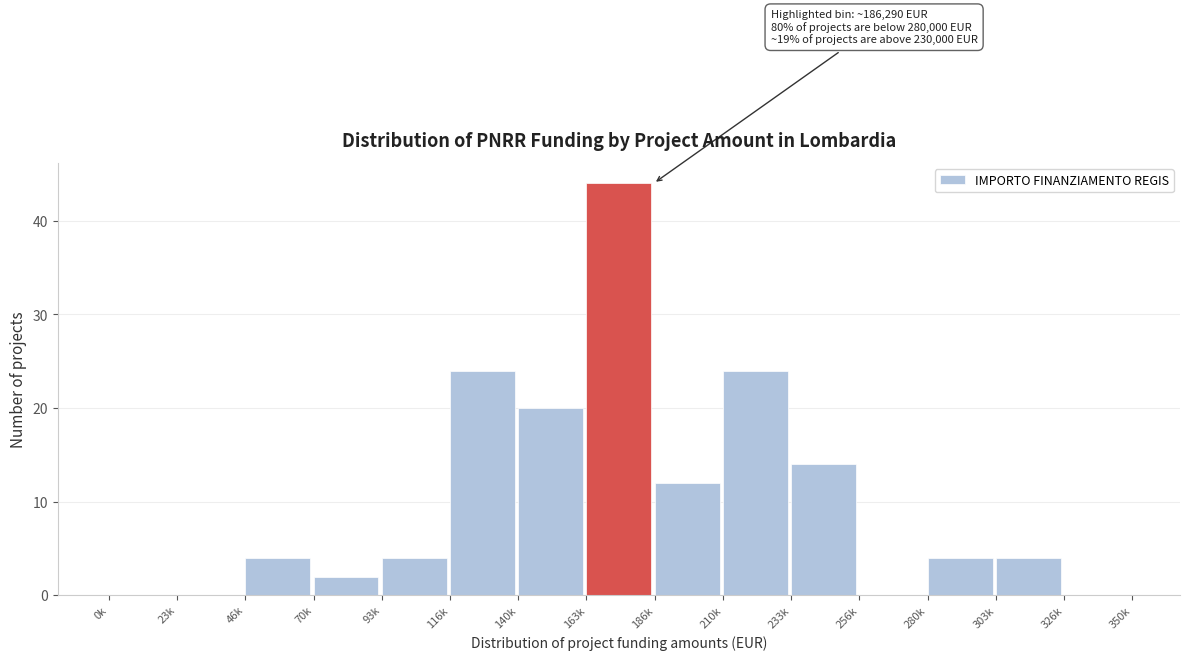

Reading left to right, extract all data points from this chart.

0k=0	23k=0	46k=4	70k=2	93k=4	116k=24	140k=20	163k=44	186k=12	210k=24	233k=14	256k=0	280k=4	303k=4	326k=0